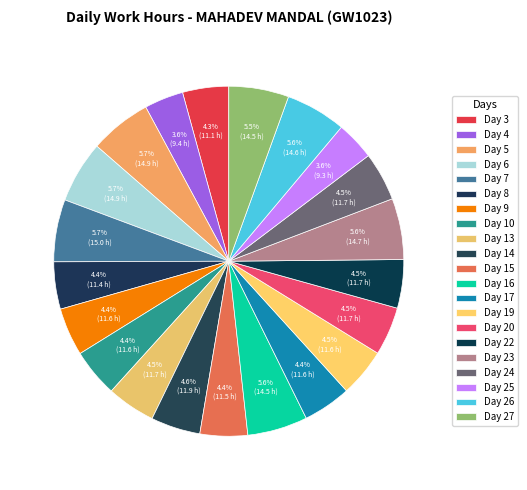

To the nearest percent, what is the difference between the largest and smallest slice percentages?

2%